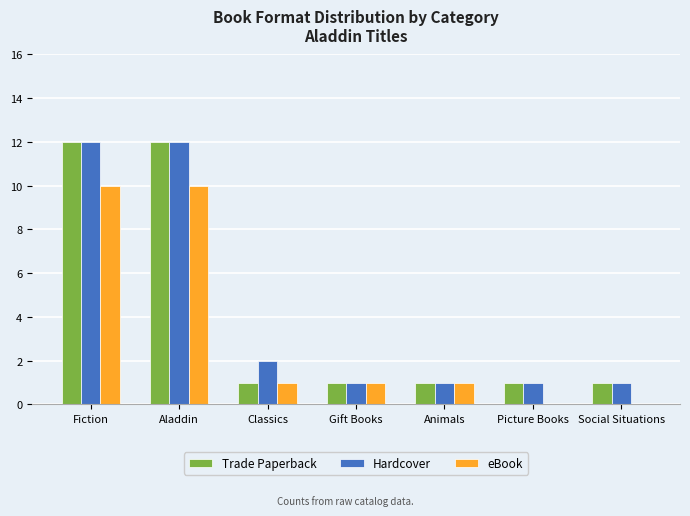

What value does the Trade Paperback series have at Aladdin?

12